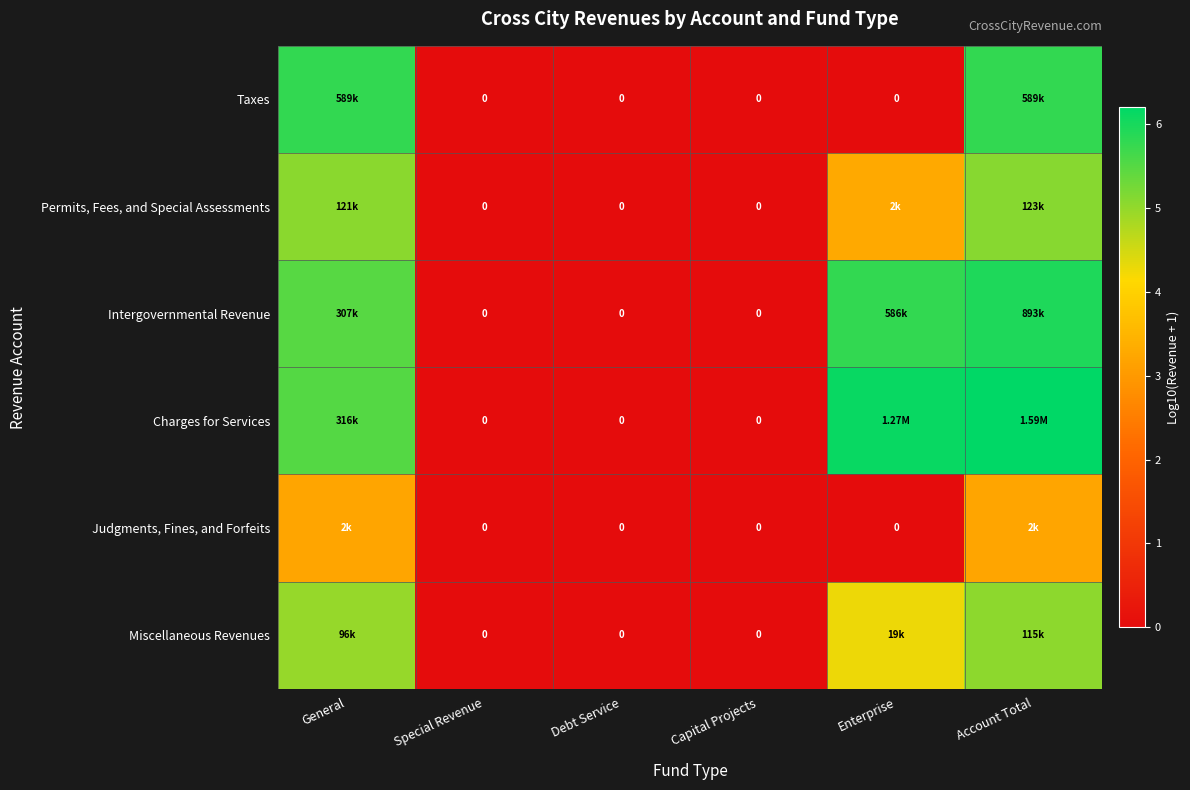

Between Capital Projects and Enterprise, which series saw the biggest shift?

Charges for Services